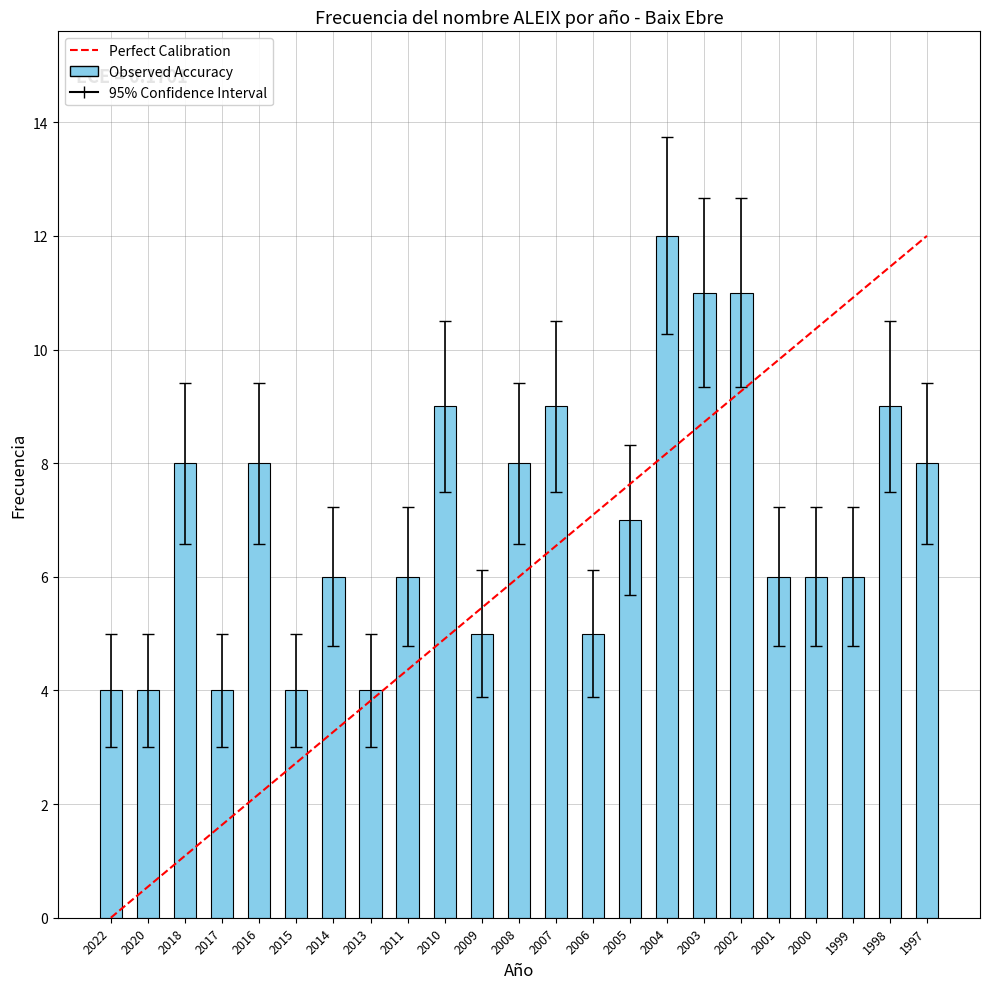

The chart shows a value of 8 at 2016. True or false?

True